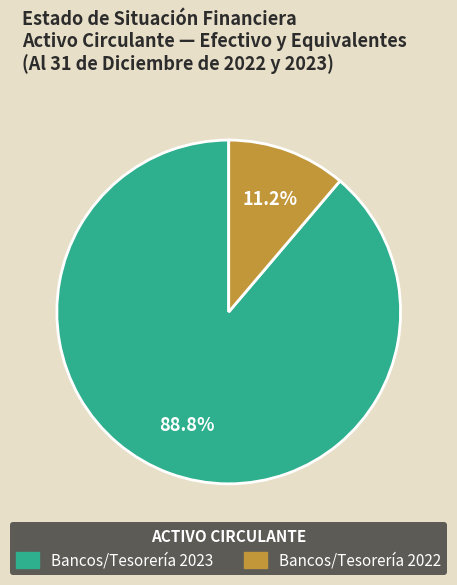

Does any single category account for the majority?

Yes